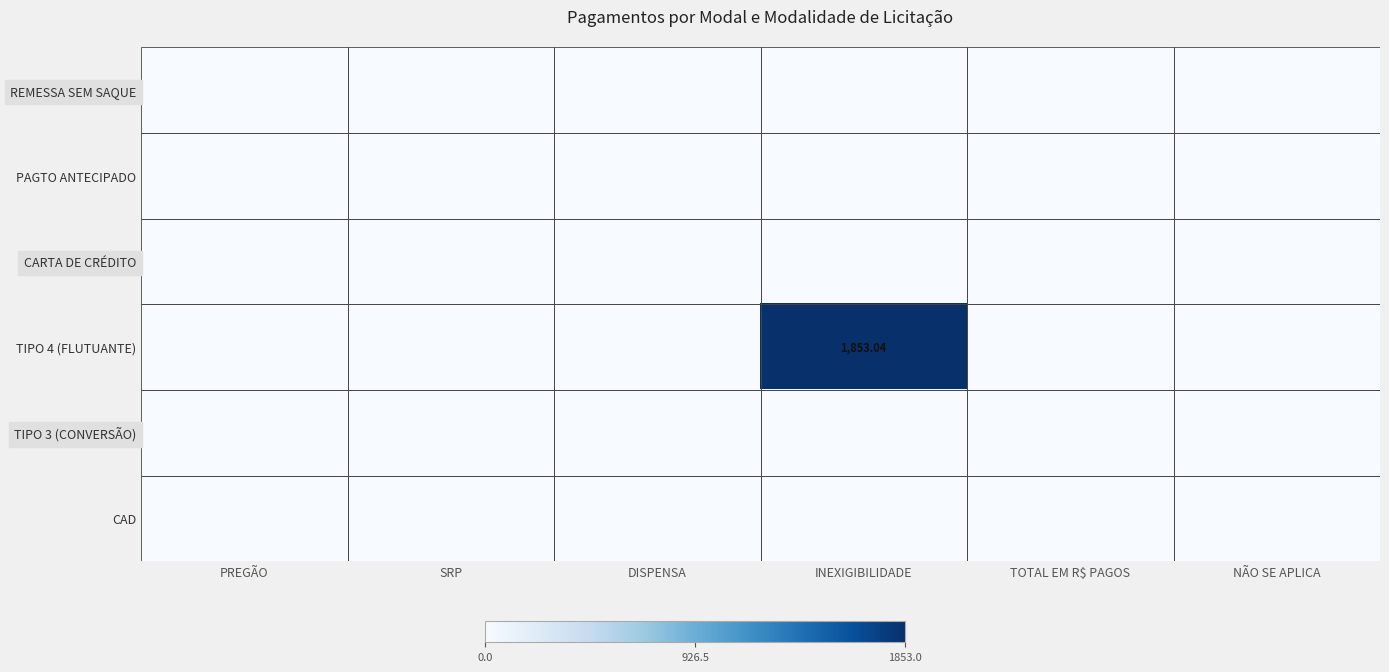

Which label corresponds to the smallest value in the chart?

PREGÃO